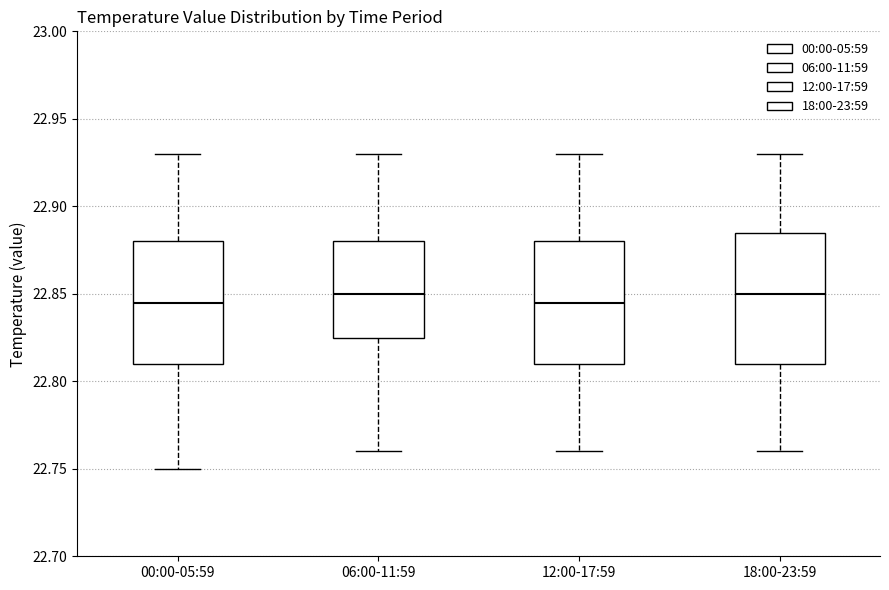

Where does the upper whisker of the box for 00:00-05:59 end on the y-axis? The values are not printed on the chart, so give them approximately, as read against the axis.

22.930